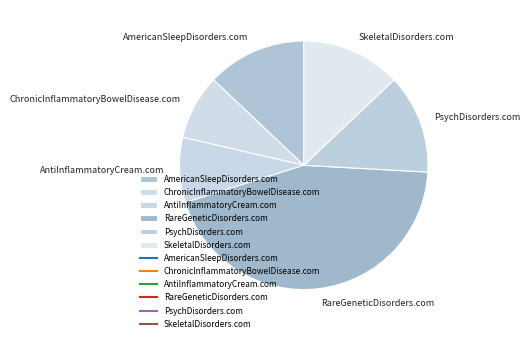

How many slices are in this pie chart?

6